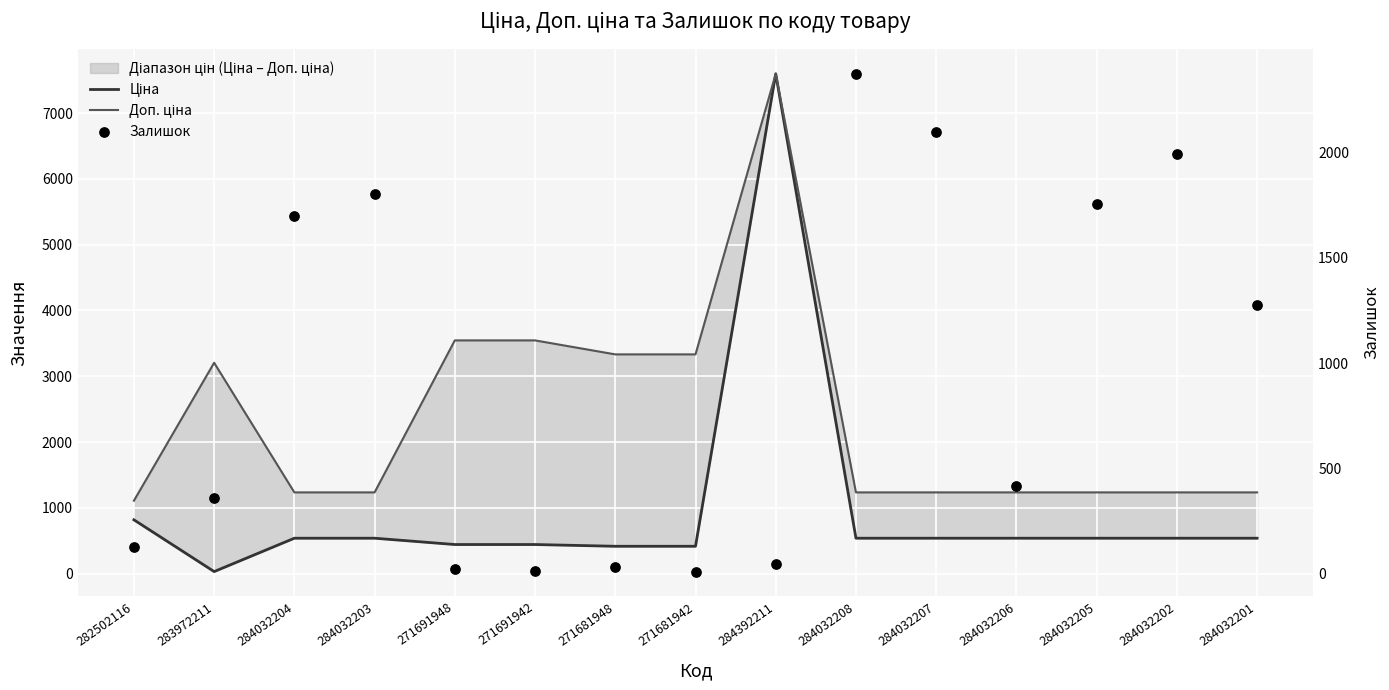

What are all the series names shown in the legend?

Ціна, Доп. ціна, Залишок